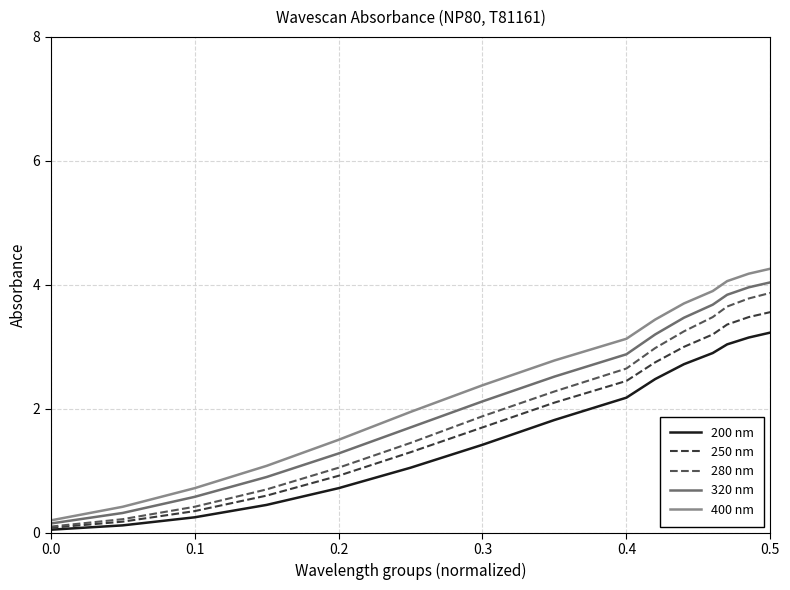

List the series in order of their overall mean, lowest first.

200 nm, 250 nm, 280 nm, 320 nm, 400 nm